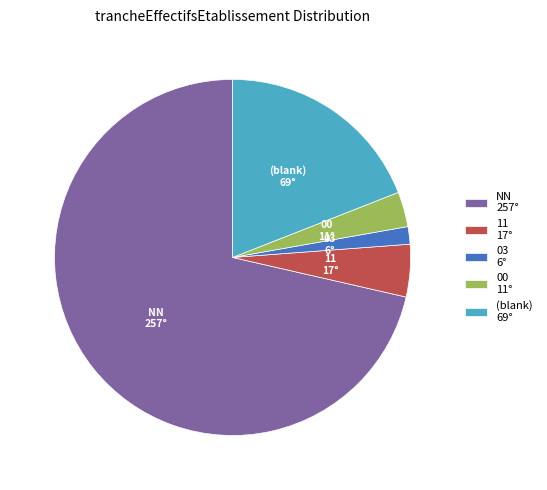

What is the ratio of the value at (blank) 69° to the value at NN 257°?

0.3